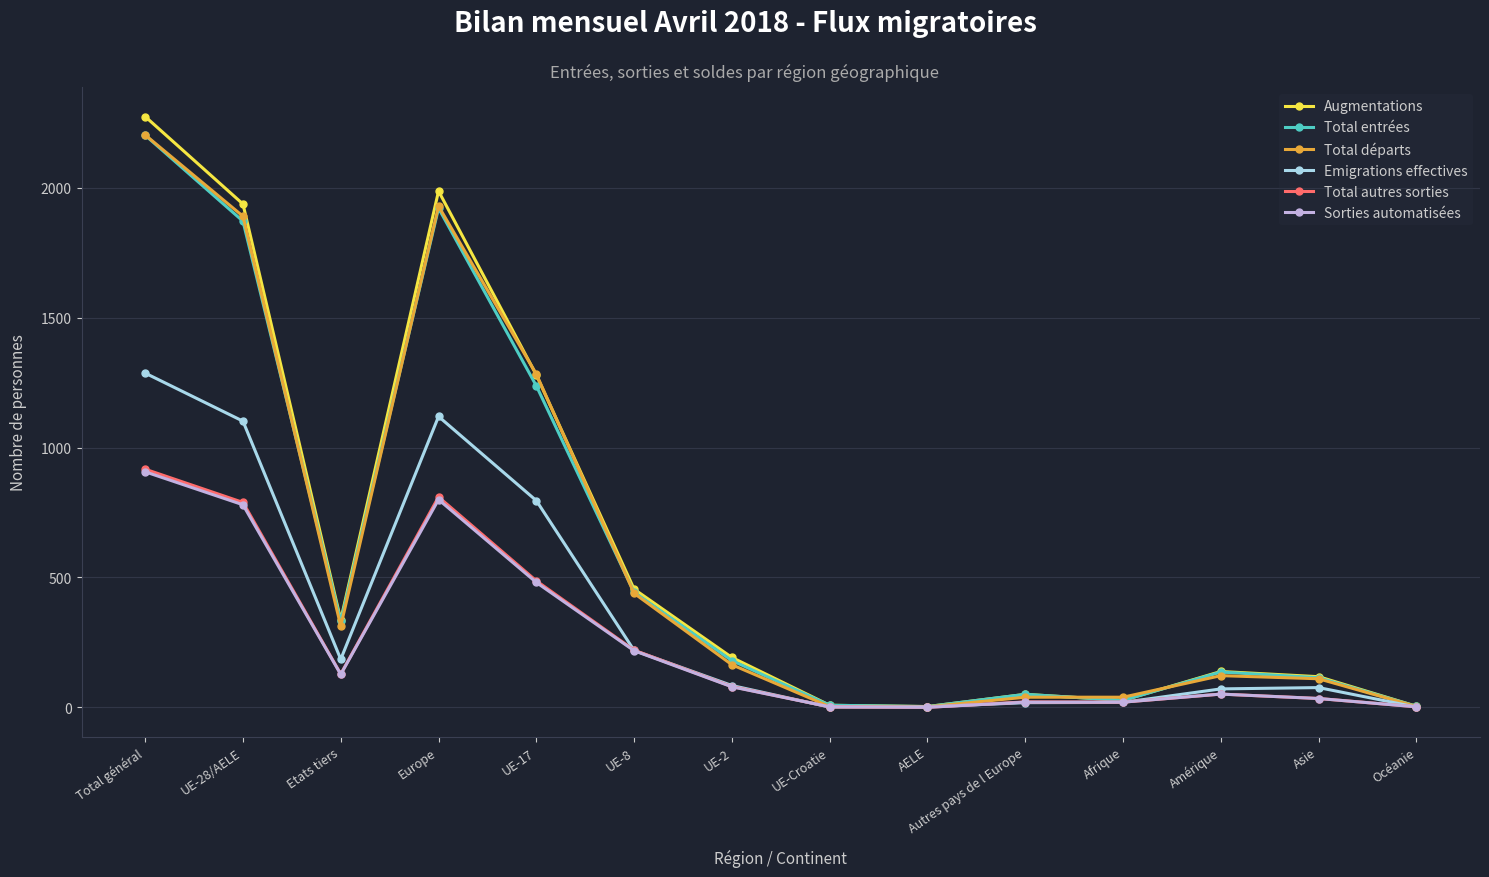

Where does the Augmentations series first go above 192?

Total général